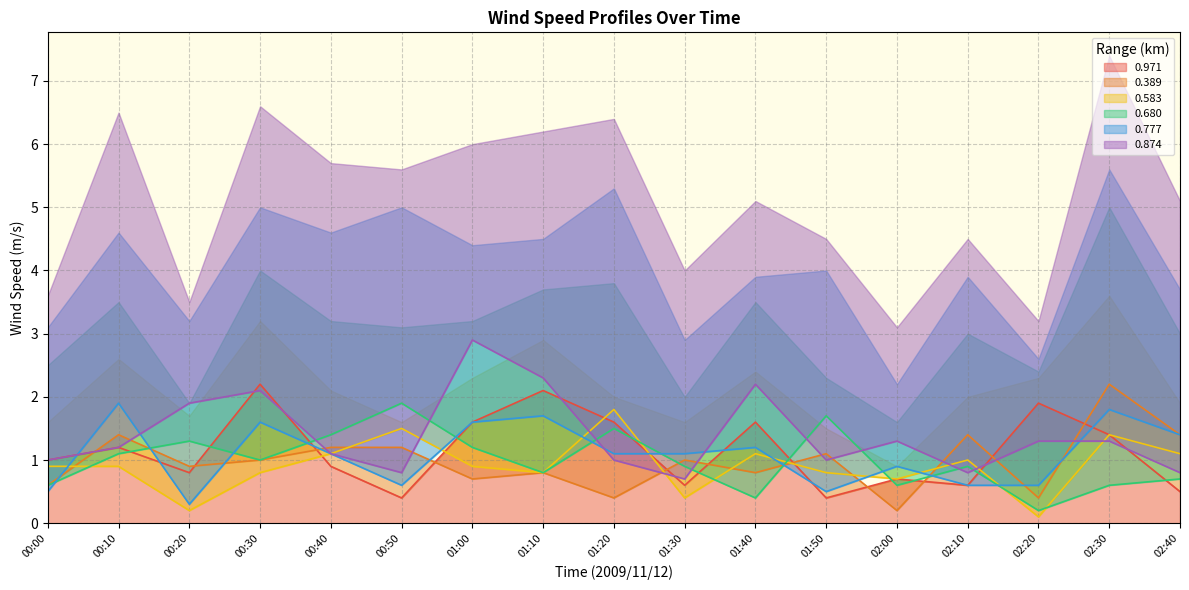

How many lines are shown in the chart?

6